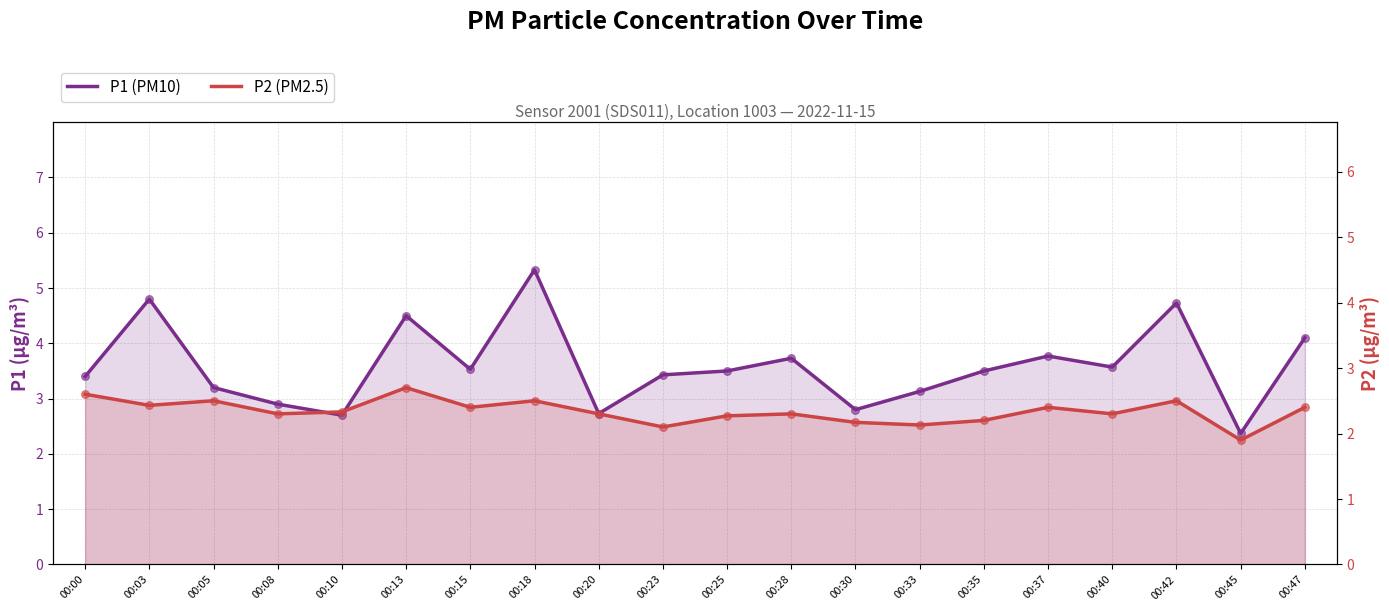

Which series has the largest total across all categories?

P1 (PM10)